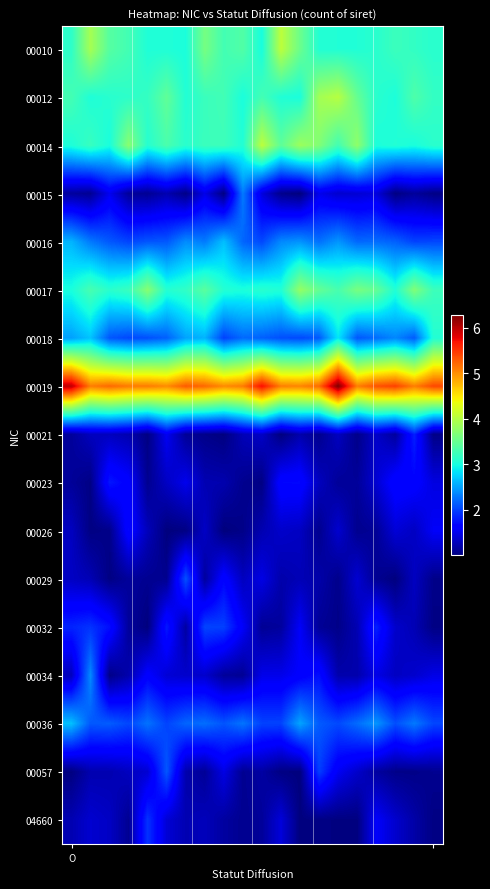

At which category does the chart reach its minimum across all series?

8